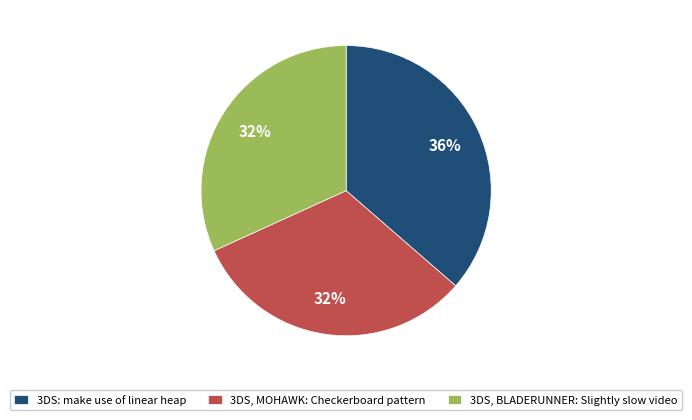

The 3DS, MOHAWK: Checkerboard pattern slice represents 32% of the pie. True or false?

True